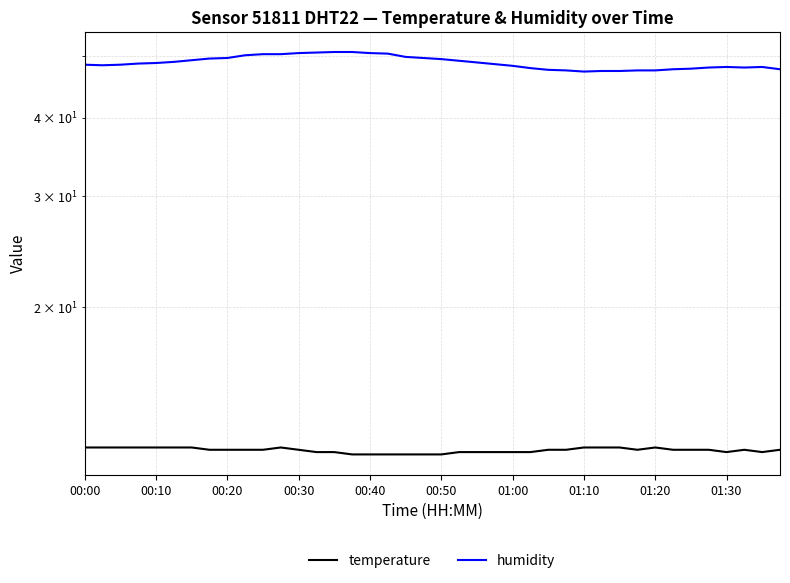

Does the chart have visible grid lines?

Yes